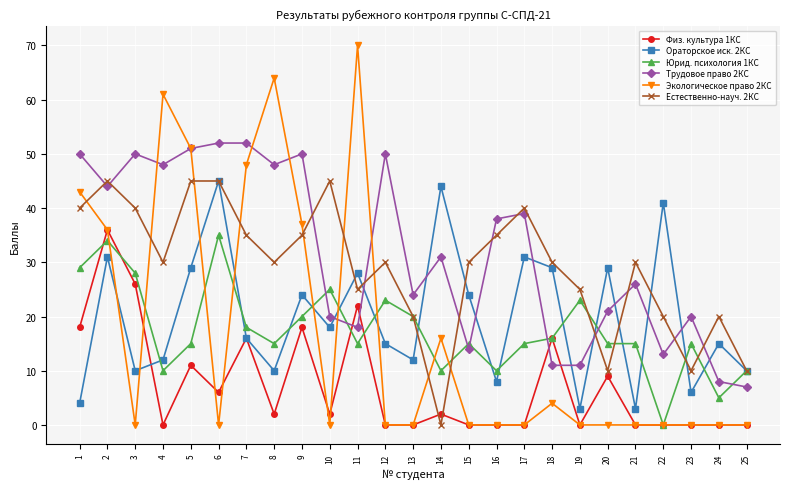

After their last crossing, which series has the higher values: Трудовое право 2КС or Физ. культура 1КС?

Трудовое право 2КС